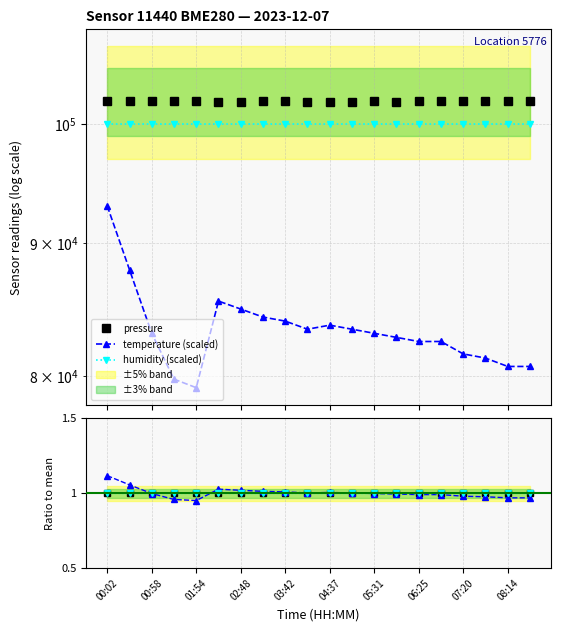

True or false: temperature (scaled) and pressure intersect in this chart.

False